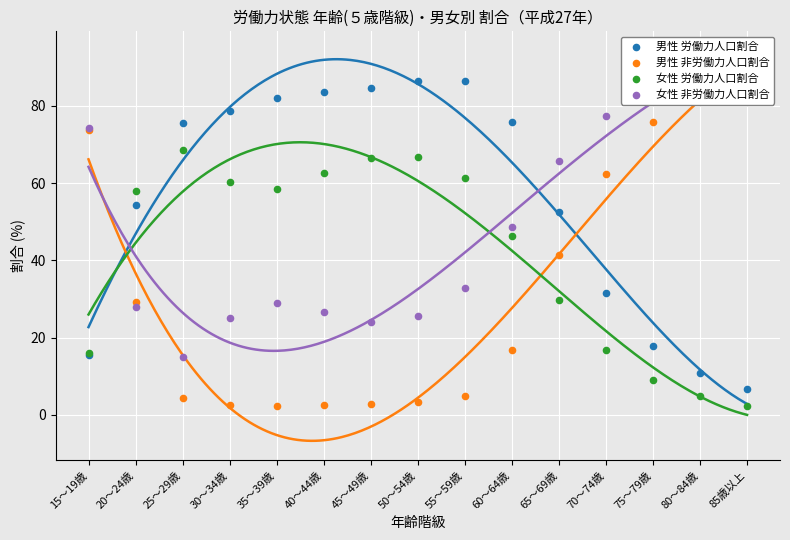

At which category is the sum across all series the highest?

65～69歳